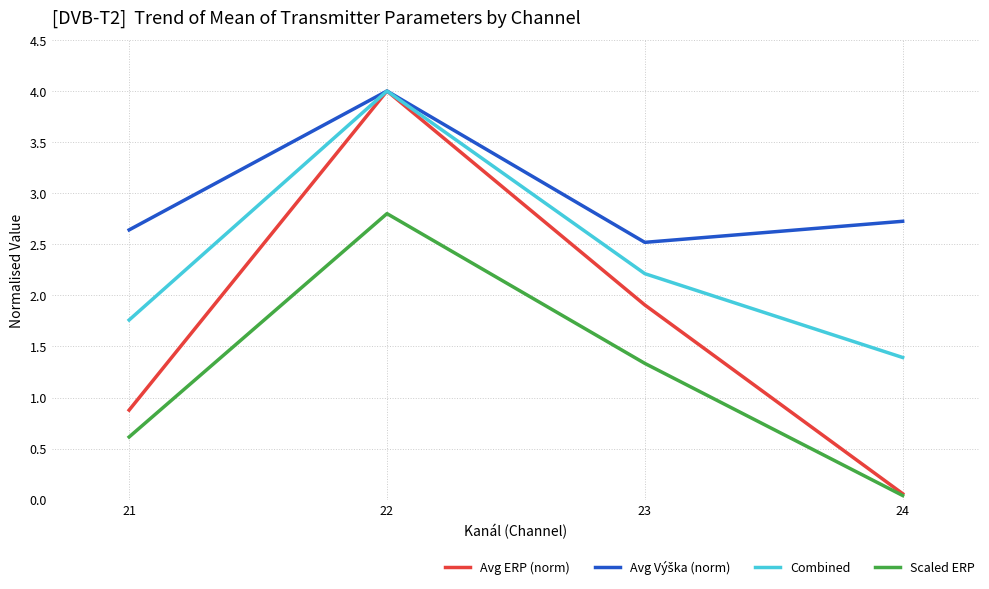

Is it true that Combined equals 2.4 at 24?

False